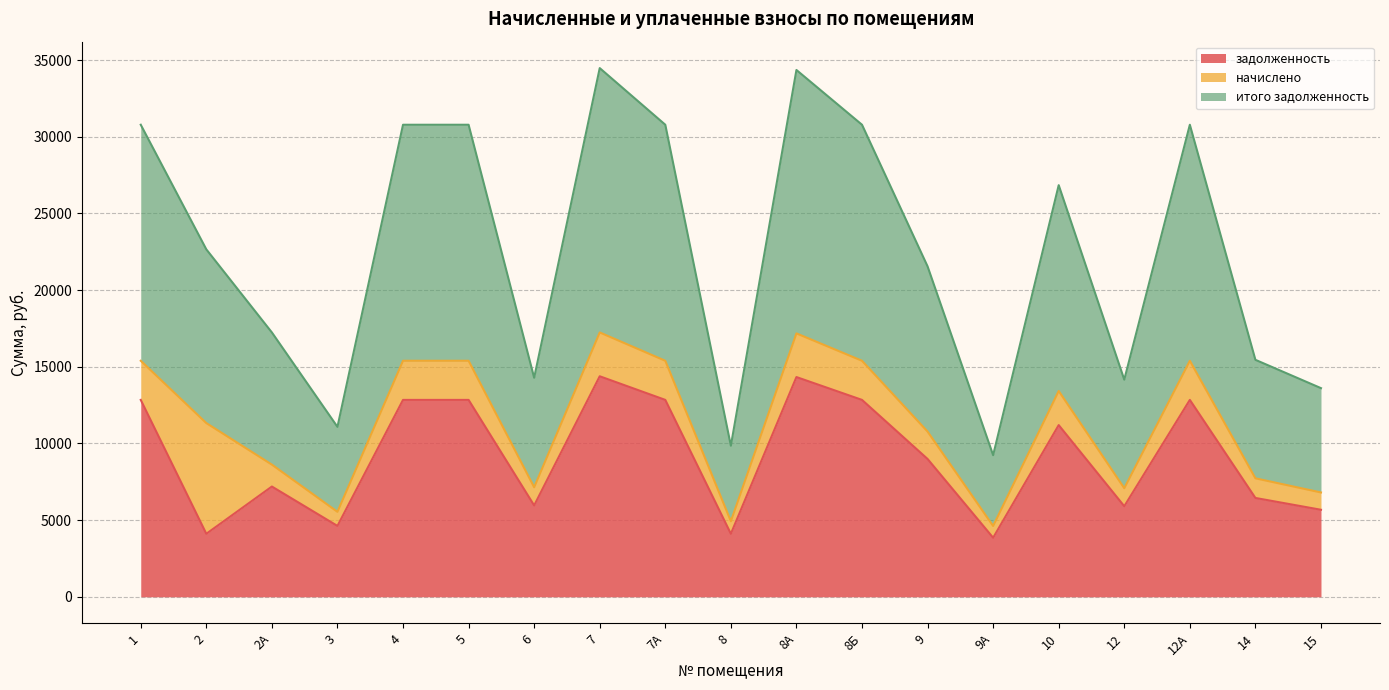

Which has a higher value, 9 or 9А?

9